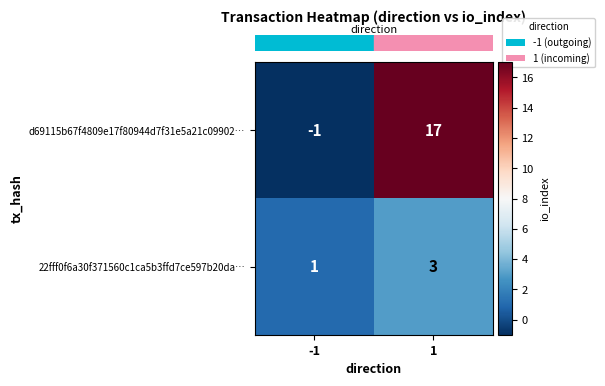

Rank the series by their average value, from lowest to highest.

22fff0f6a30f371560c1ca5b3ffd7ce597b20da…, d69115b67f4809e17f80944d7f31e5a21c09902…